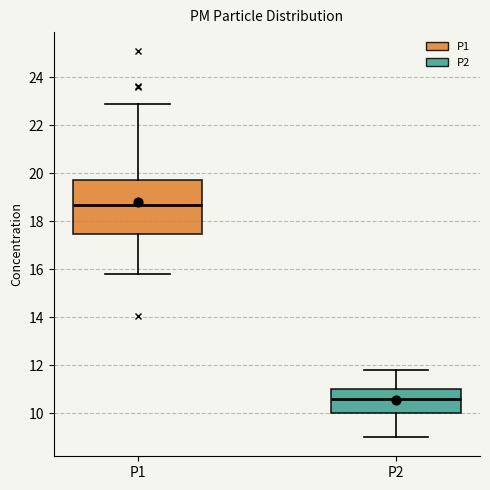

Which box's median line is the lowest?

P2